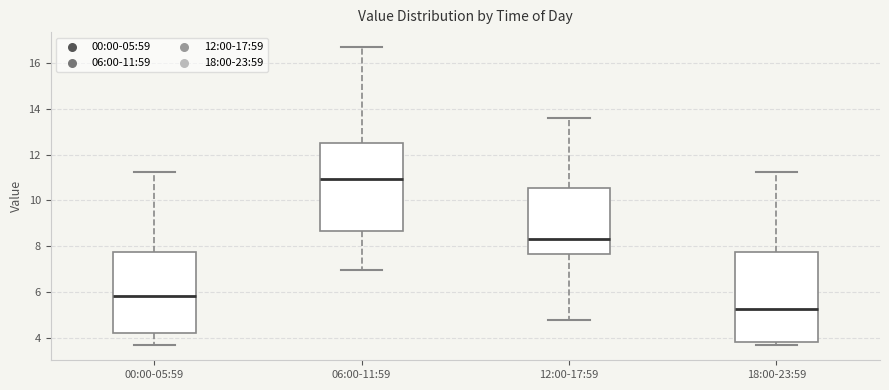

Where is the lower edge of the box for 18:00-23:59 on the y-axis? The values are not printed on the chart, so give them approximately, as read against the axis.

3.8